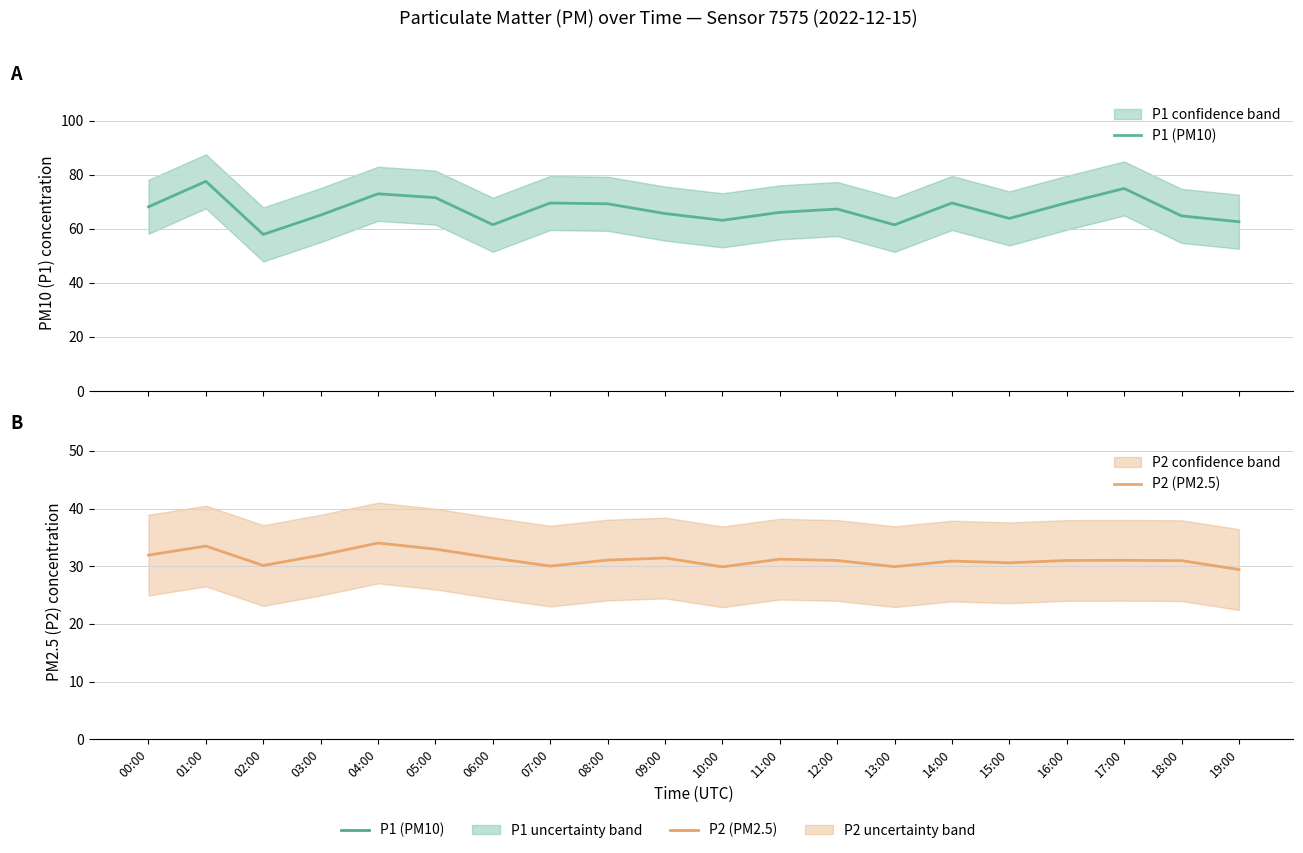

Does the chart display data point markers on the line(s)?

No